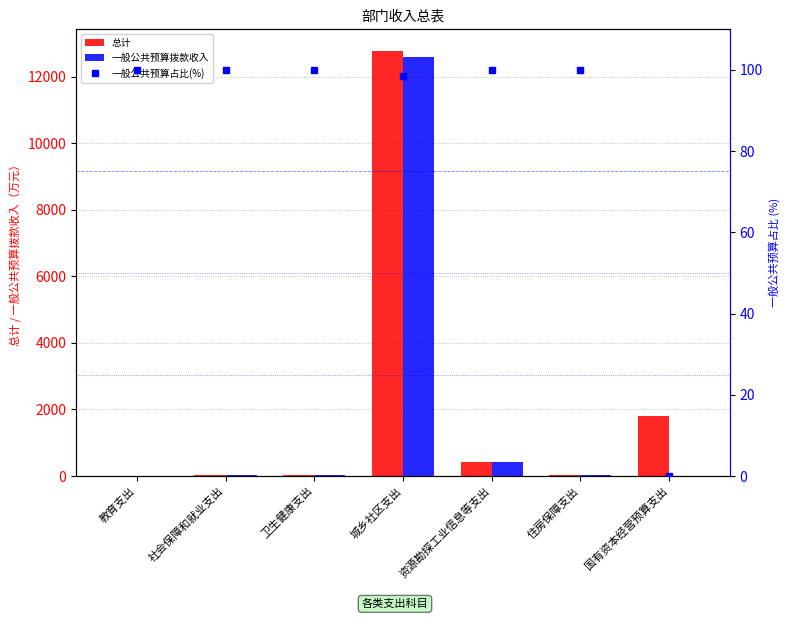

What are all the series names shown in the legend?

总计, 一般公共预算拨款收入, 一般公共预算占比(%)